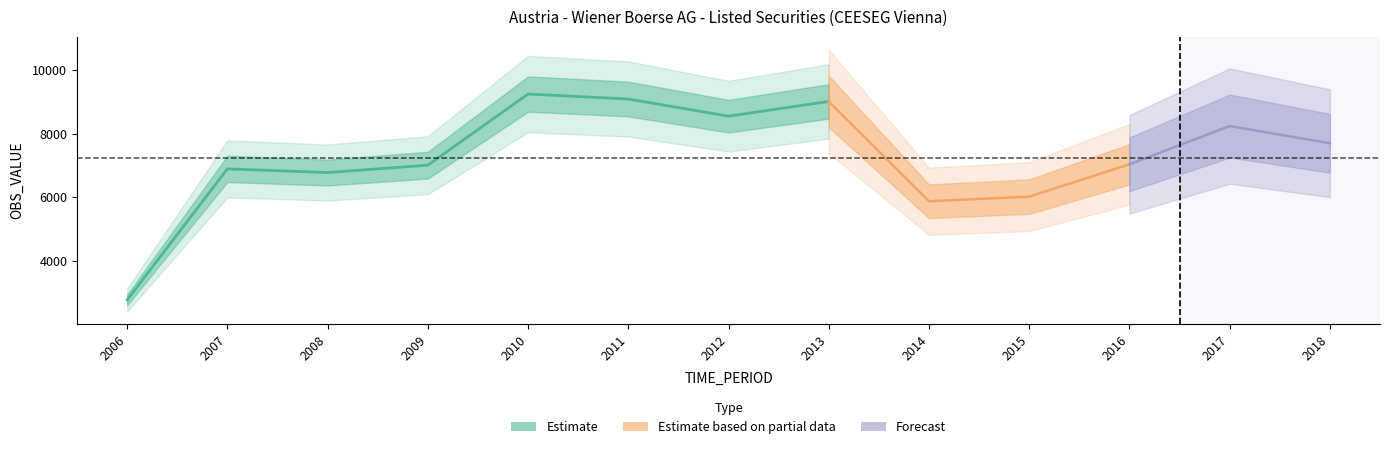

What is the difference between the maximum and minimum values?

6474